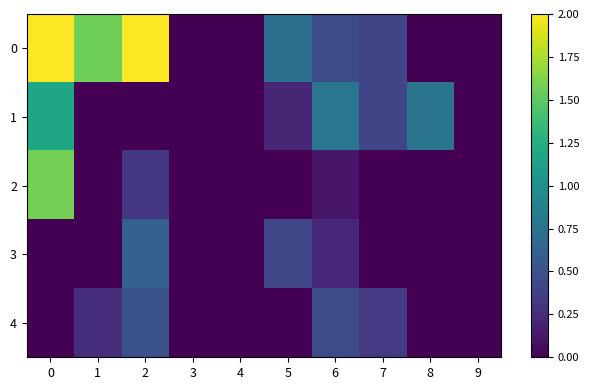

Reading right to left, list all the values displayed in this chart.

0: 9=0.0	8=0.0	7=0.4	6=0.5	5=0.7	4=0.0	3=0.0	2=2.0	1=1.6	0=2.0
1: 9=0.0	8=0.8	7=0.4	6=0.8	5=0.2	4=0.0	3=0.0	2=0.0	1=0.0	0=1.2
2: 9=0.0	8=0.0	7=0.0	6=0.1	5=0.0	4=0.0	3=0.0	2=0.3	1=0.0	0=1.6
3: 9=0.0	8=0.0	7=0.0	6=0.2	5=0.4	4=0.0	3=0.0	2=0.6	1=0.0	0=0.0
4: 9=0.0	8=0.0	7=0.3	6=0.5	5=0.0	4=0.0	3=0.0	2=0.5	1=0.3	0=0.0